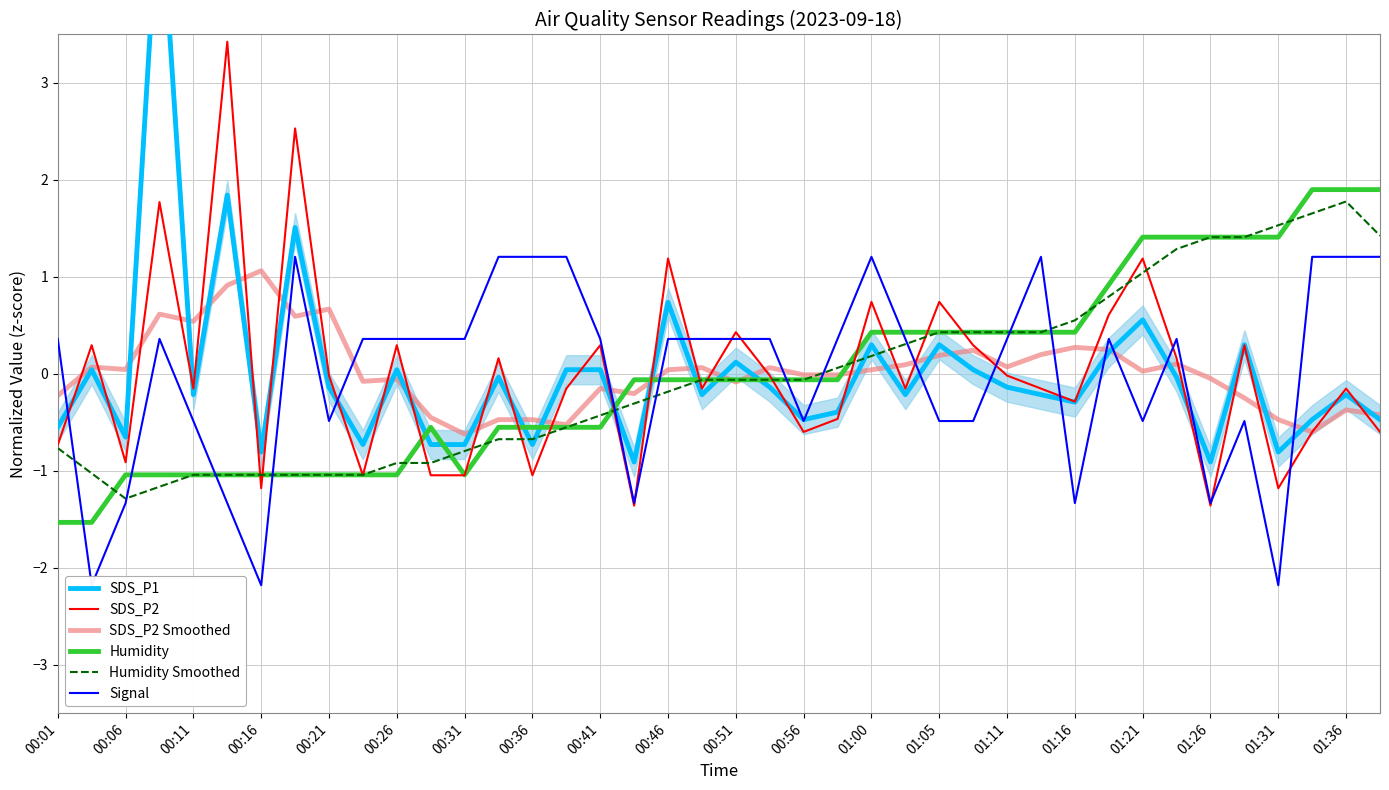

How many data points in Humidity Smoothed are above 0?

17